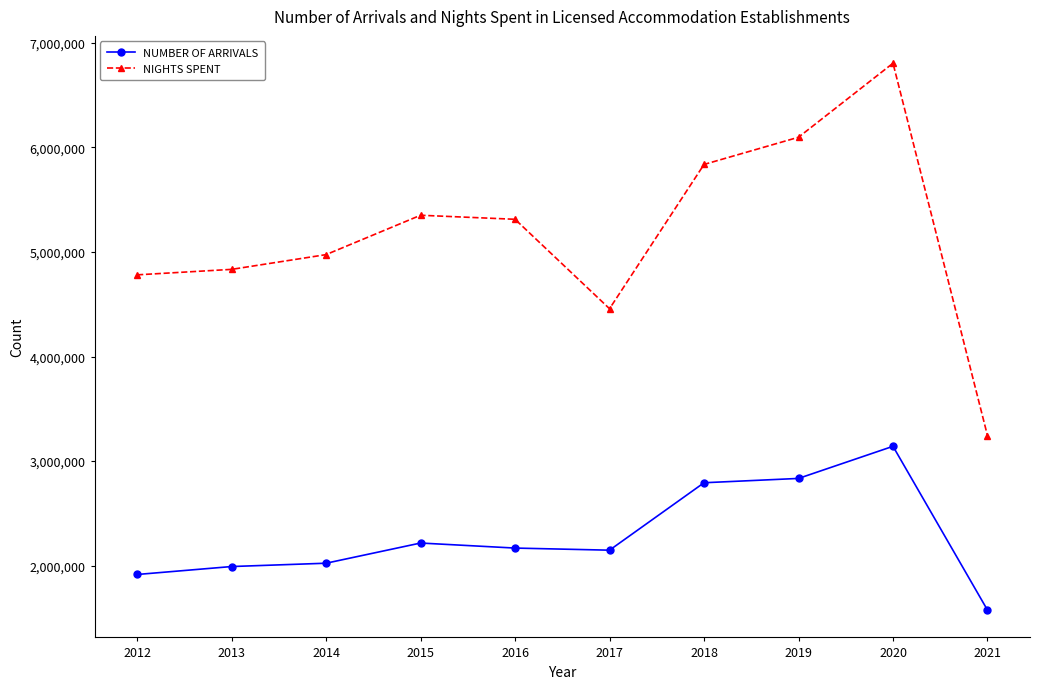

What is the difference between the NIGHTS SPENT values at 2019 and 2017?

1640698